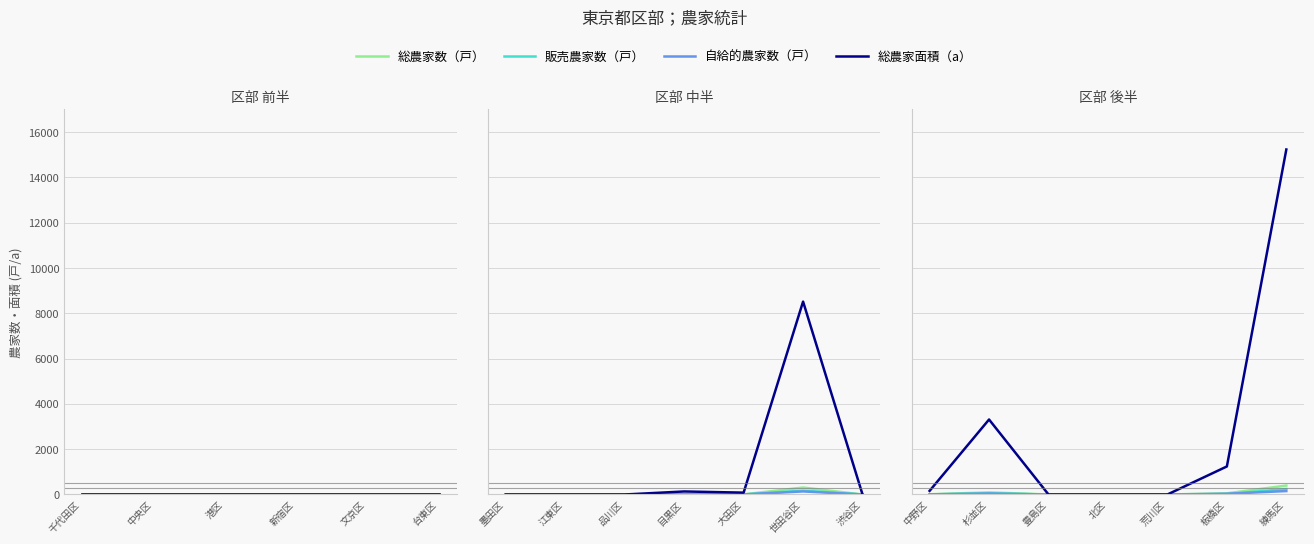

Which series has the largest total across all categories?

総農家面積（a）